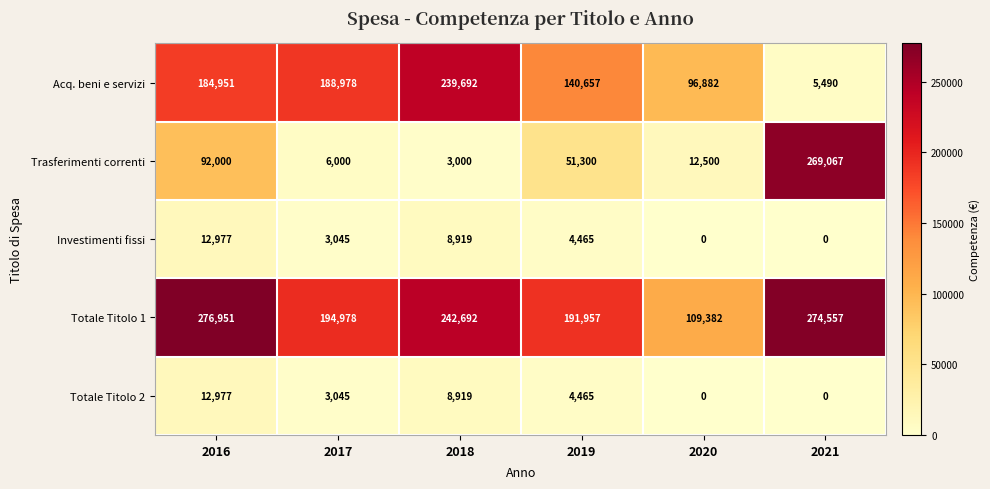

Reading left to right, transcribe all the data shown in this chart.

Acq. beni e servizi: 184951	188978	239692	140657	96882	5490
Trasferimenti correnti: 92000	6000	3000	51300	12500	269067
Investimenti fissi: 12977	3045	8919	4465	0	0
Totale Titolo 1: 276951	194978	242692	191957	109382	274557
Totale Titolo 2: 12977	3045	8919	4465	0	0